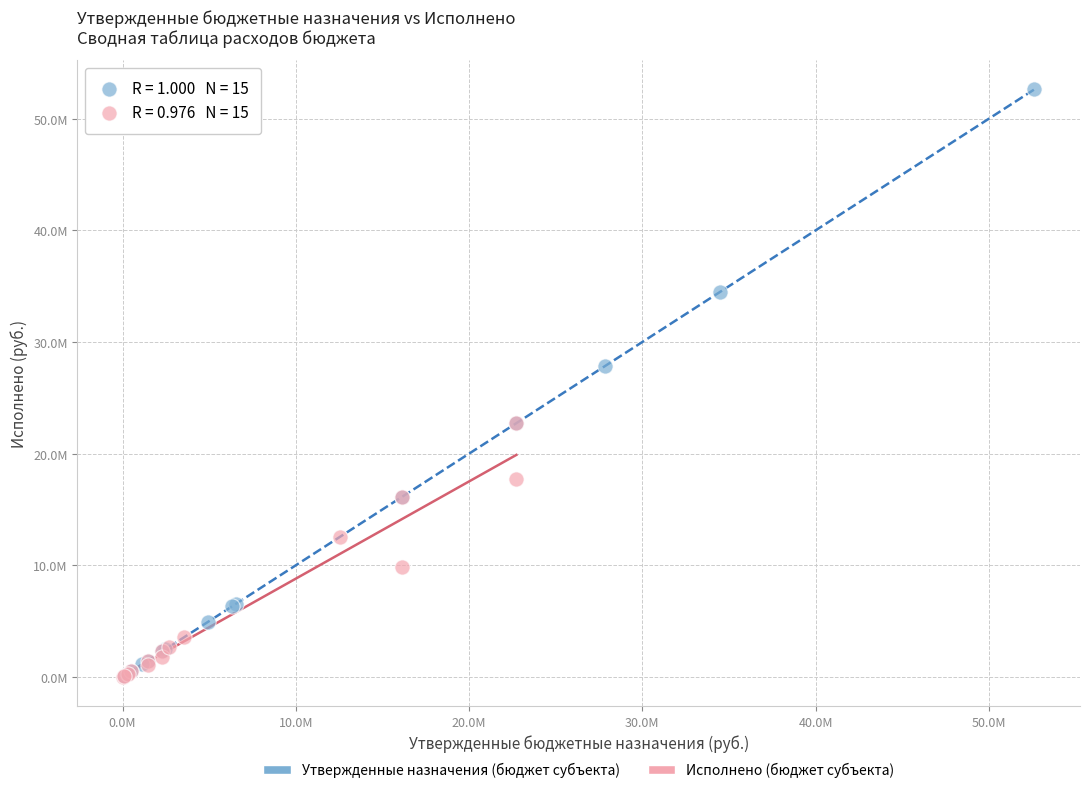

What are all the series names shown in the legend?

Утвержденные назначения (бюджет субъекта), Исполнено (бюджет субъекта)